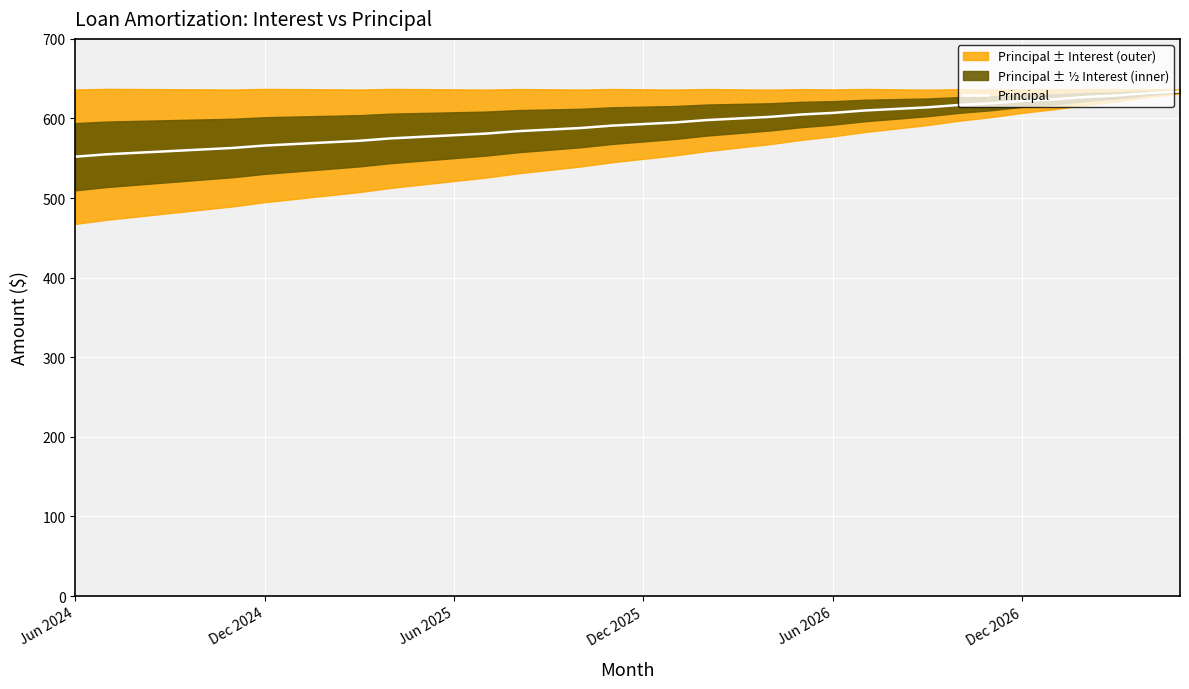

What is the maximum value for Principal?

634